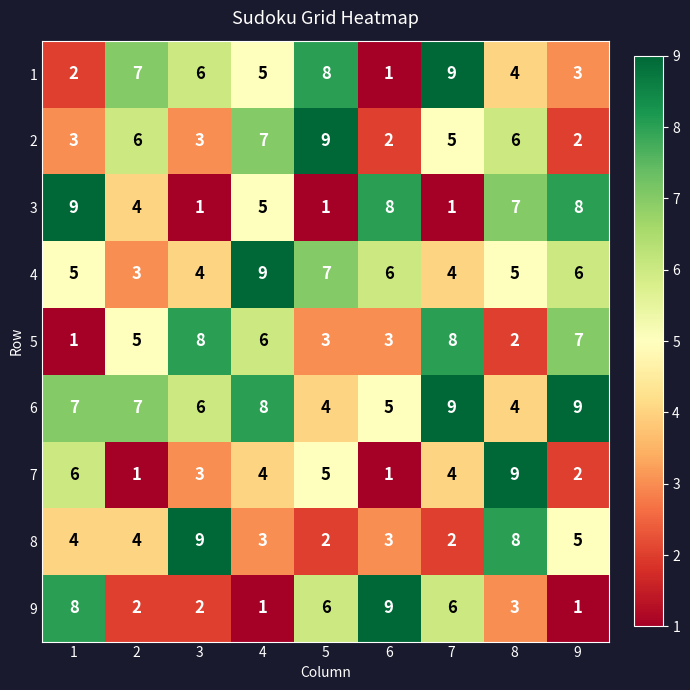

At which label is 6 closest to 6?

3